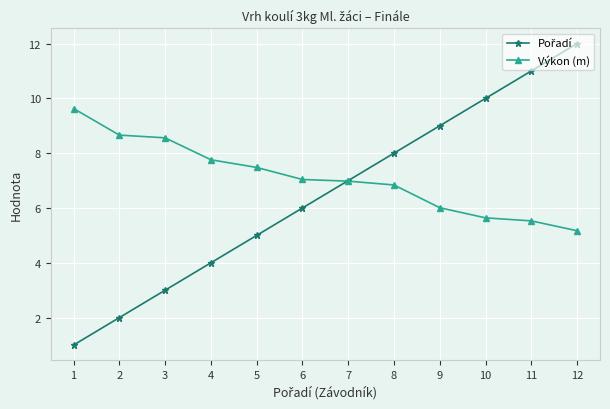

Count the number of categories in the chart.

12